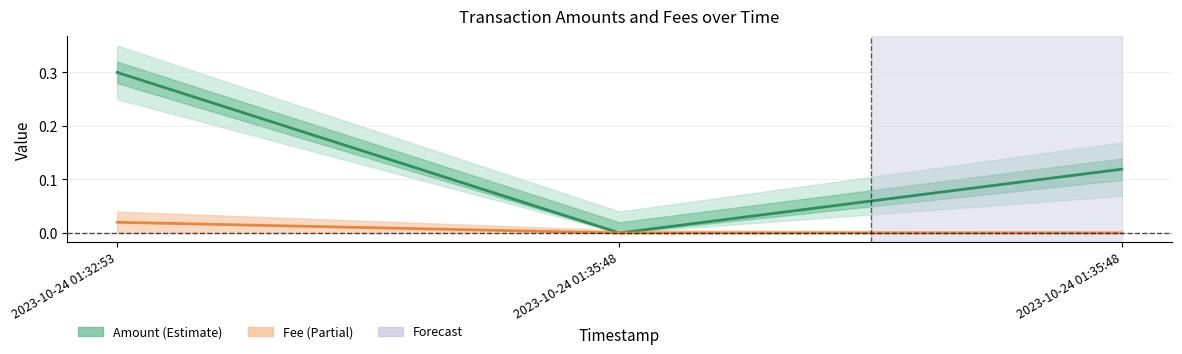

At how many categories does at least one series exceed 0?

2